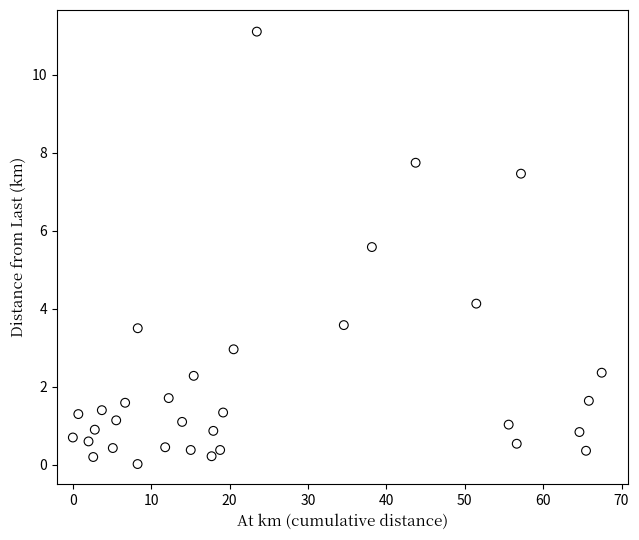

What is the range of Y values (max minus min)?

11.1